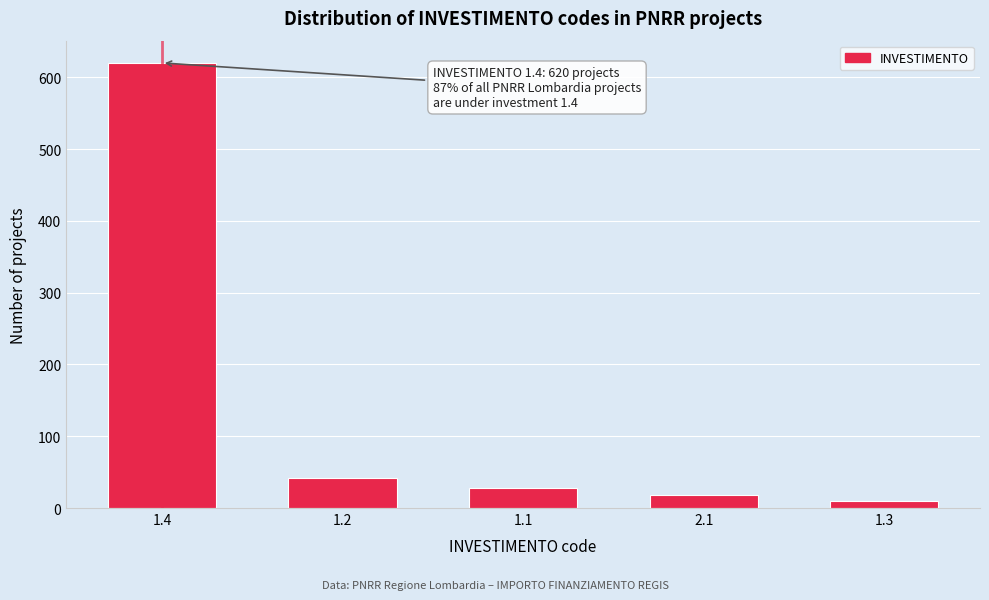

Reading right to left, extract all data points from this chart.

1.3=10	2.1=18	1.1=28	1.2=42	1.4=620